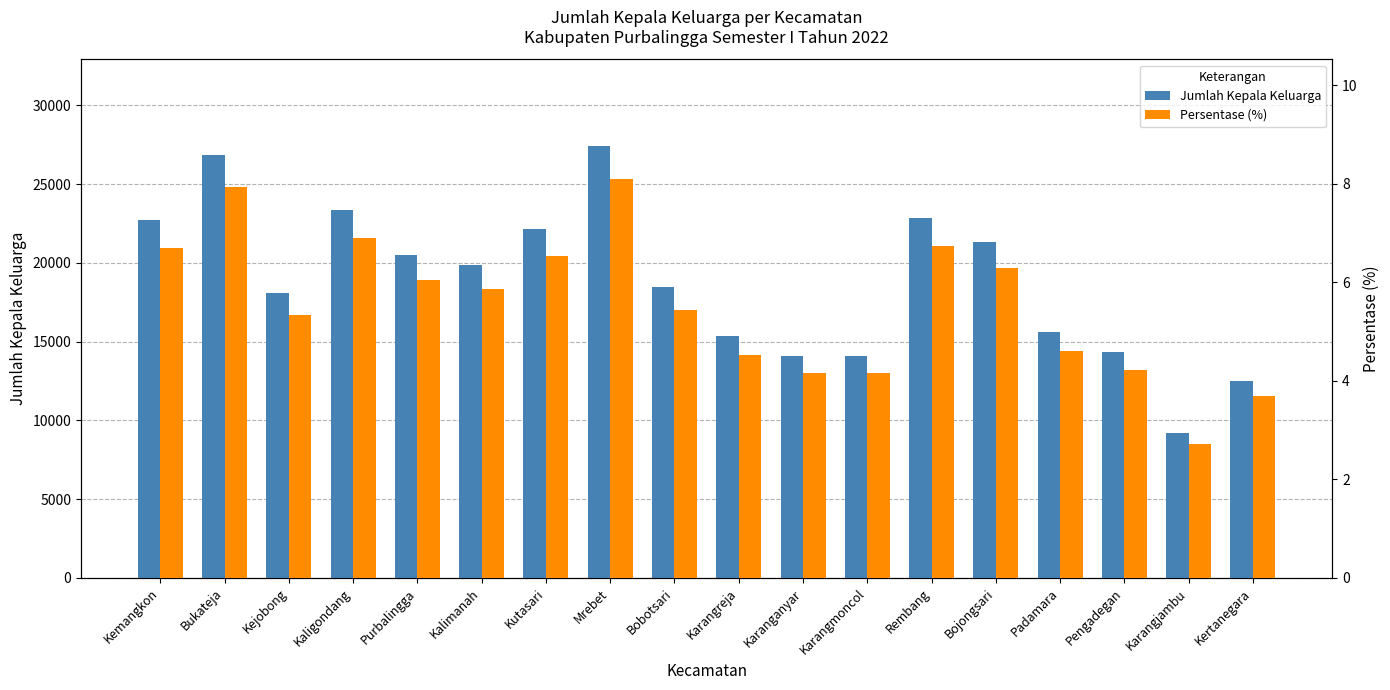

What are all the series names shown in the legend?

Jumlah Kepala Keluarga, Persentase (%)